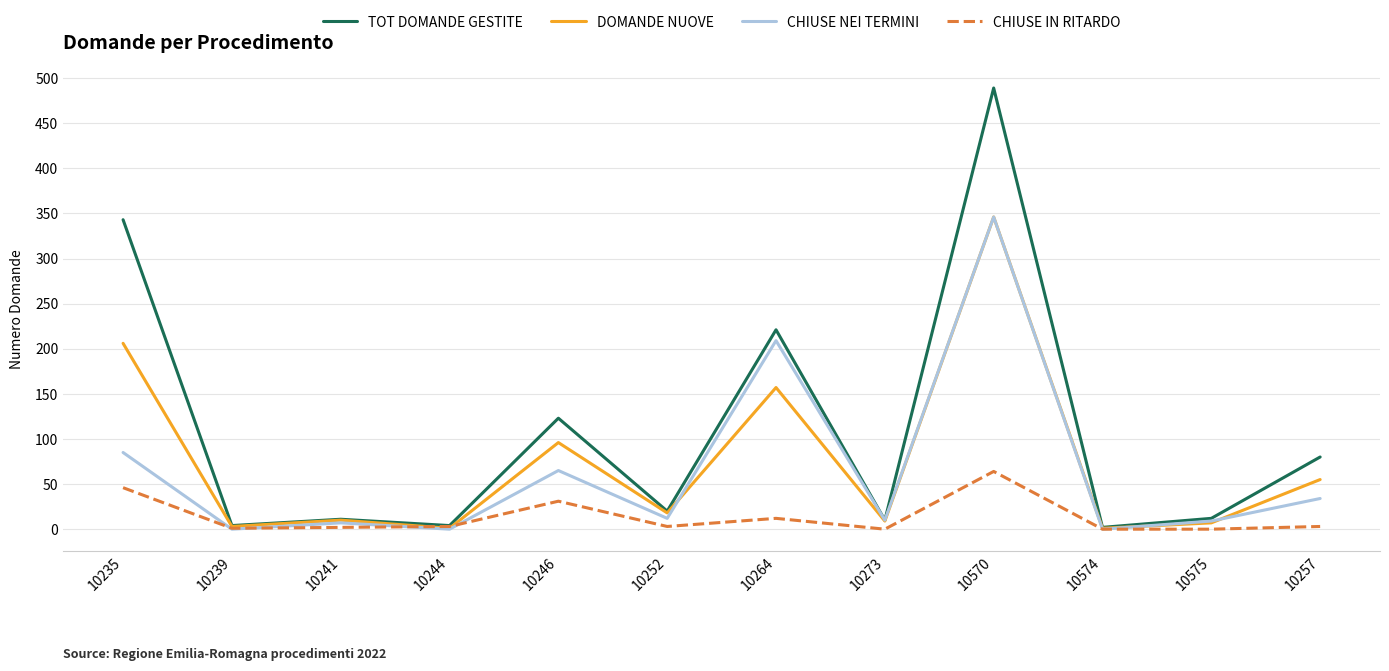

What is the difference between the highest and lowest values at 10264?

209